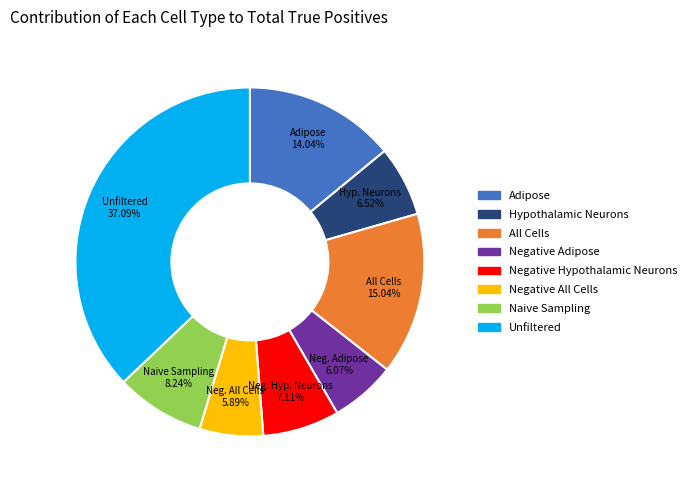

Which has a higher value, Unfiltered or Negative Hypothalamic Neurons?

Unfiltered